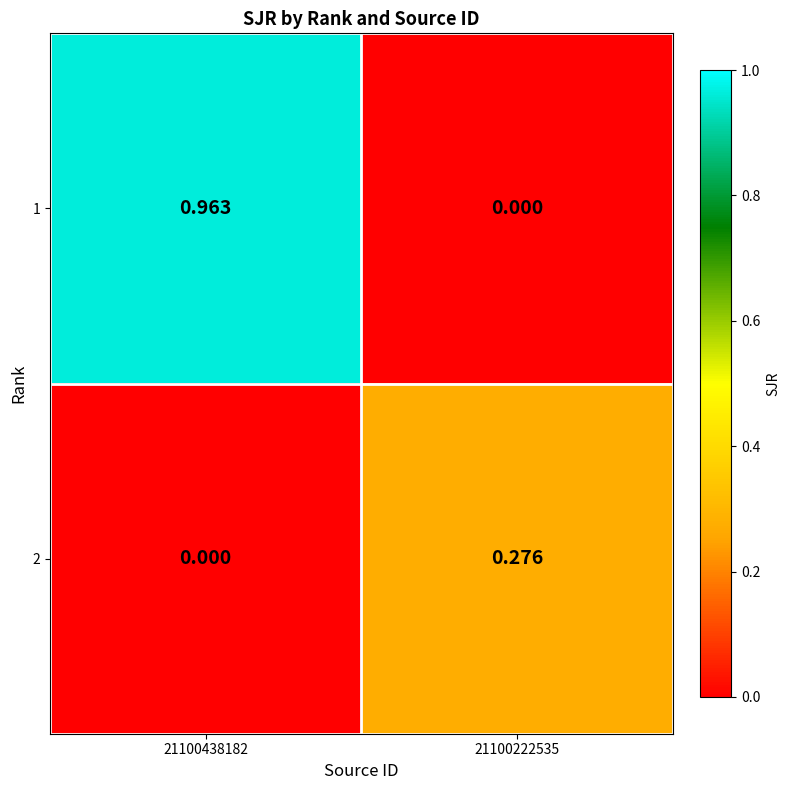

What is the total value across all series at 21100438182?

1.0